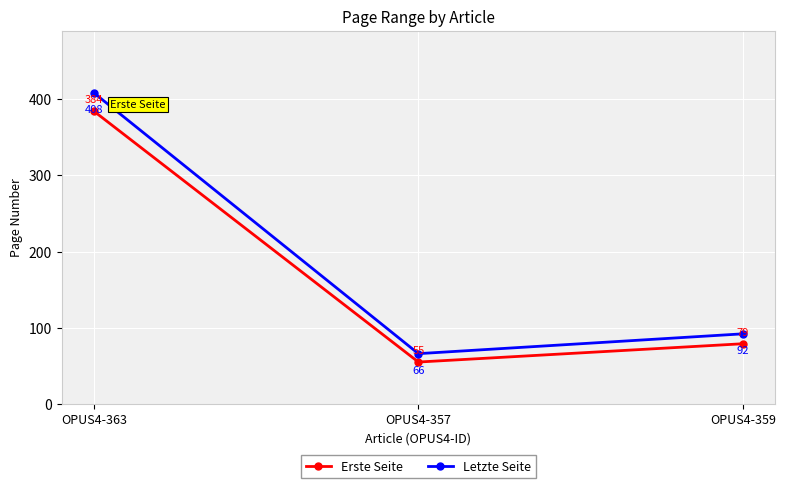

At how many categories does at least one series exceed 275?

1